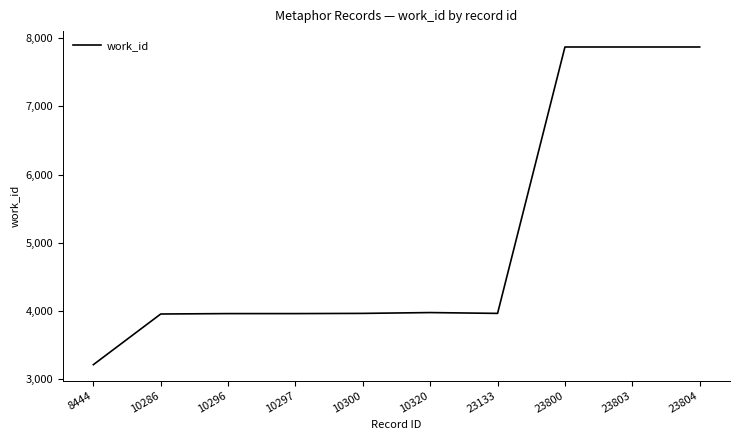

How many lines are shown in the chart?

1